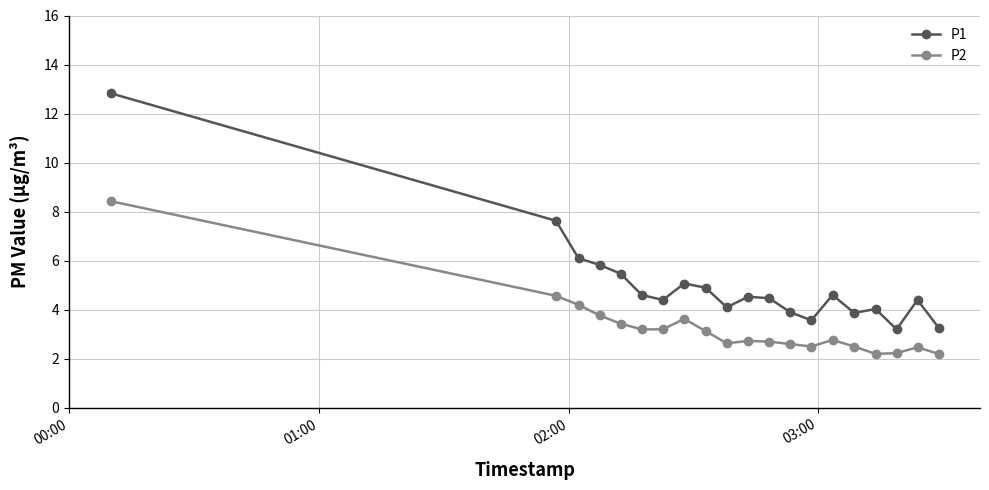

True or false: P2 has more than 1 interior local peaks.

True